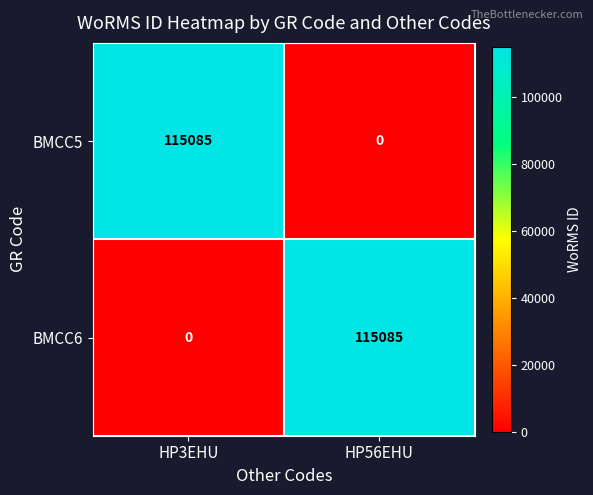

True or false: BMCC6 has a value of 42430 at HP56EHU.

False